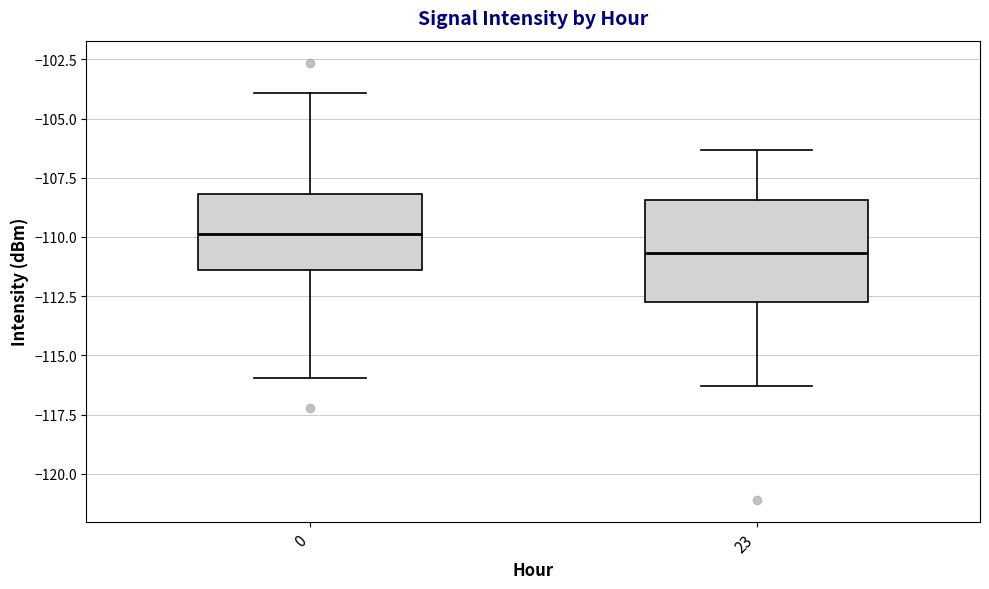

Which box's median line is the highest?

0